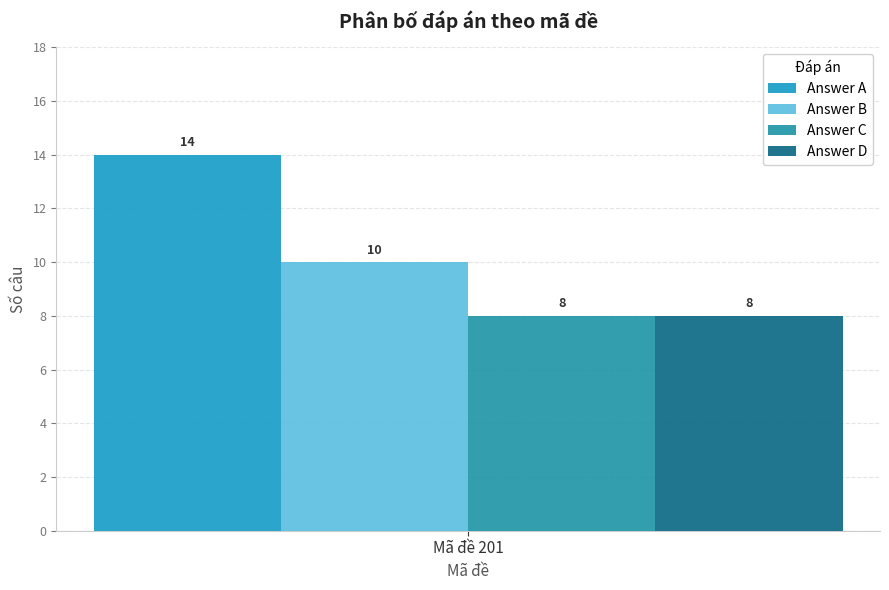

How many series are shown in this chart?

4